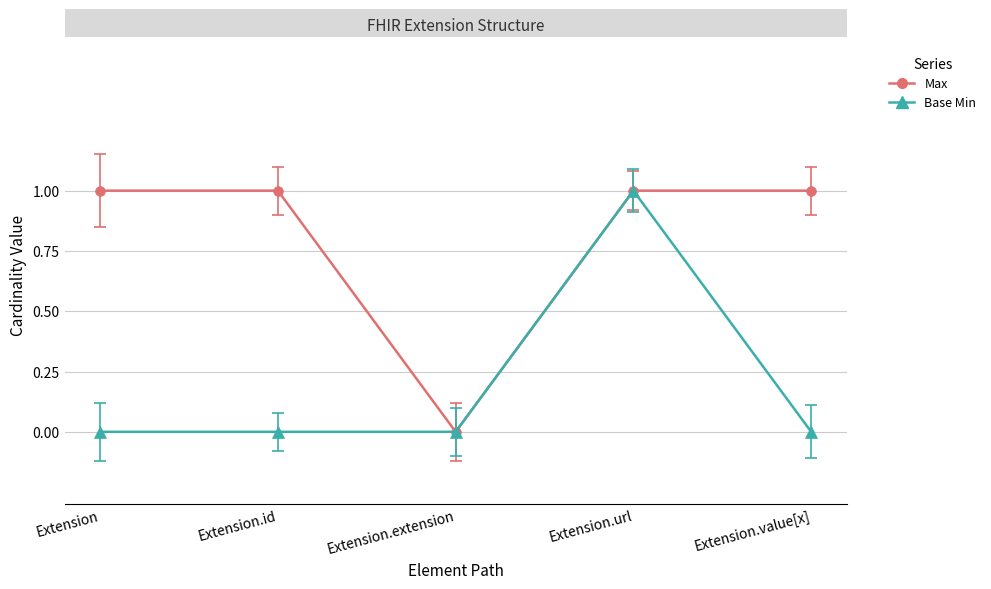

Which series changed the most between Extension and Extension.url?

Base Min